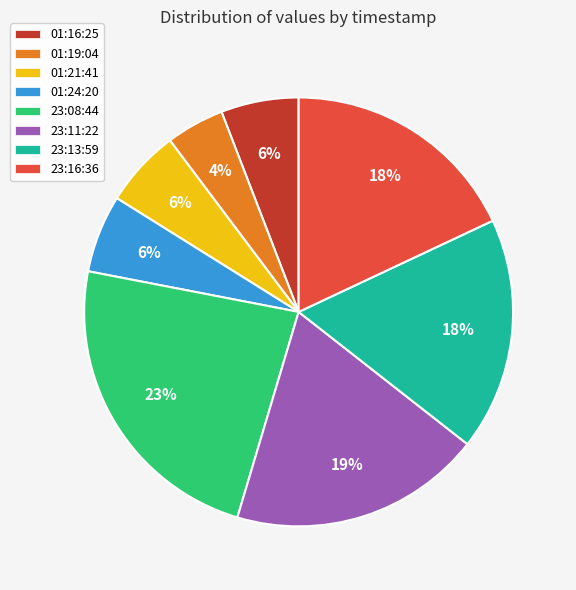

Is there any slice that represents more than half of the pie?

No